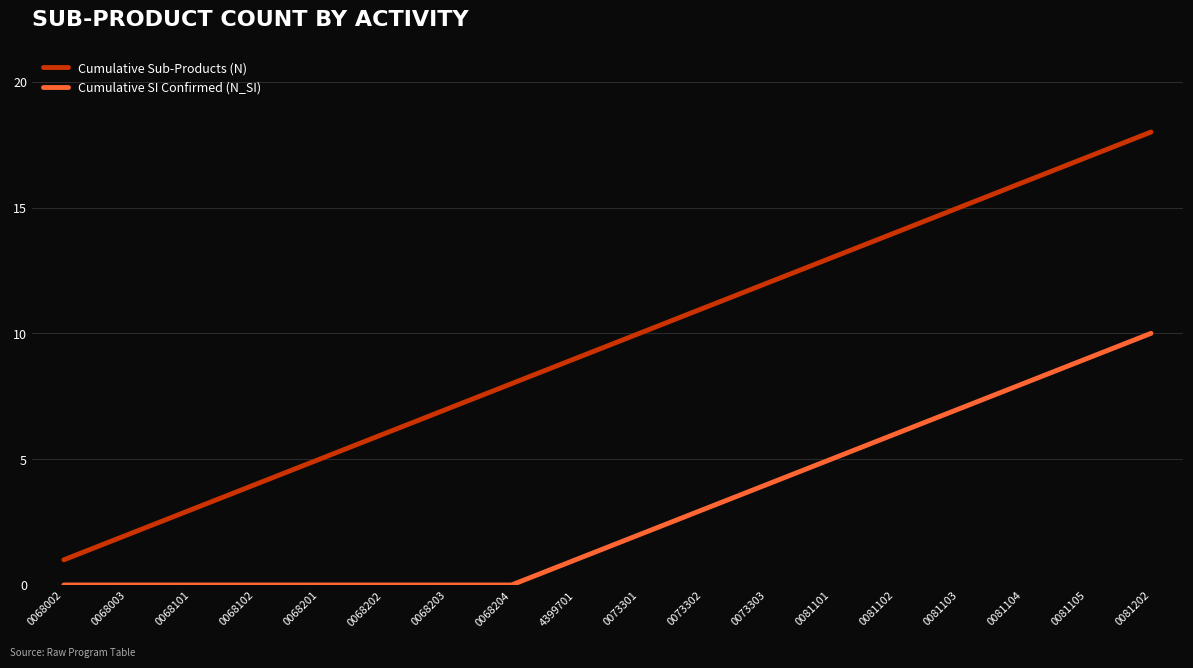

True or false: Cumulative Sub-Products (N) and Cumulative SI Confirmed (N_SI) intersect in this chart.

False